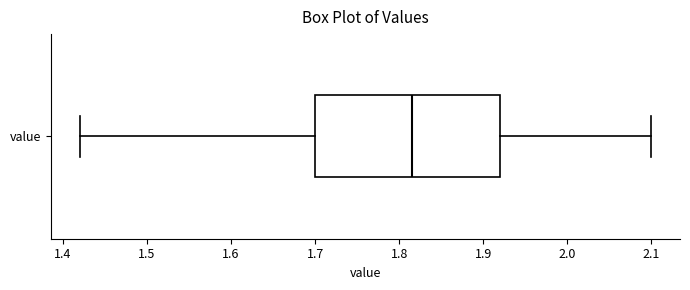

Read this box plot against the x-axis: the position of the median line, the range covered by the box, and the ends of both whiskers. The values are not printed on the chart, so give them approximately, as read against the axis.

median 1.82, box 1.70 to 1.92, whiskers 1.42 to 2.10